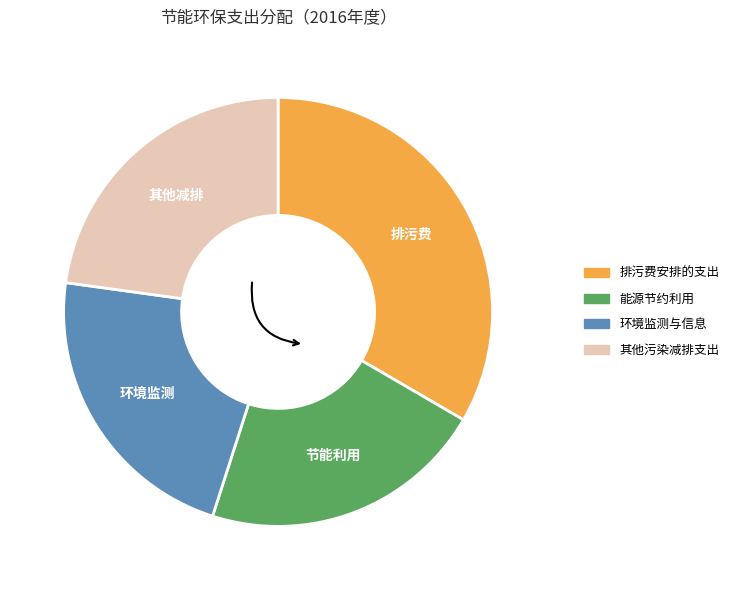

True or false: 环境监测与信息 accounts for 29% of the total.

False